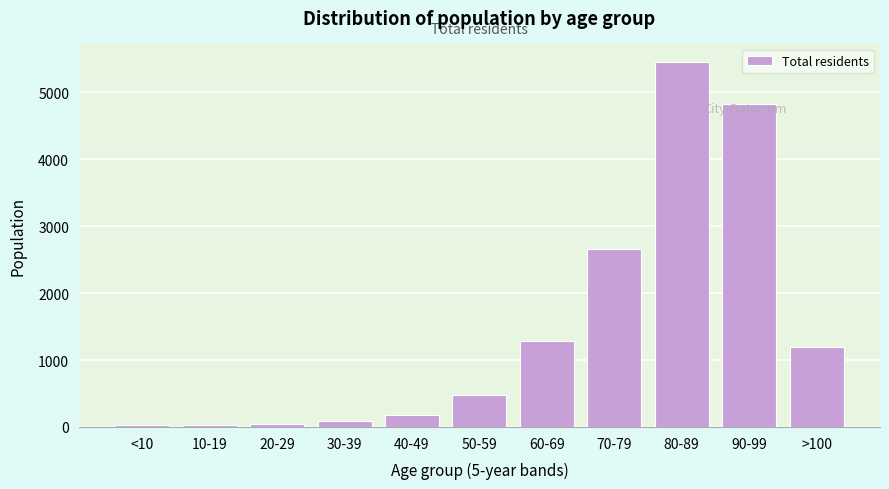

What is the label of the 7th bar from the right?

40-49